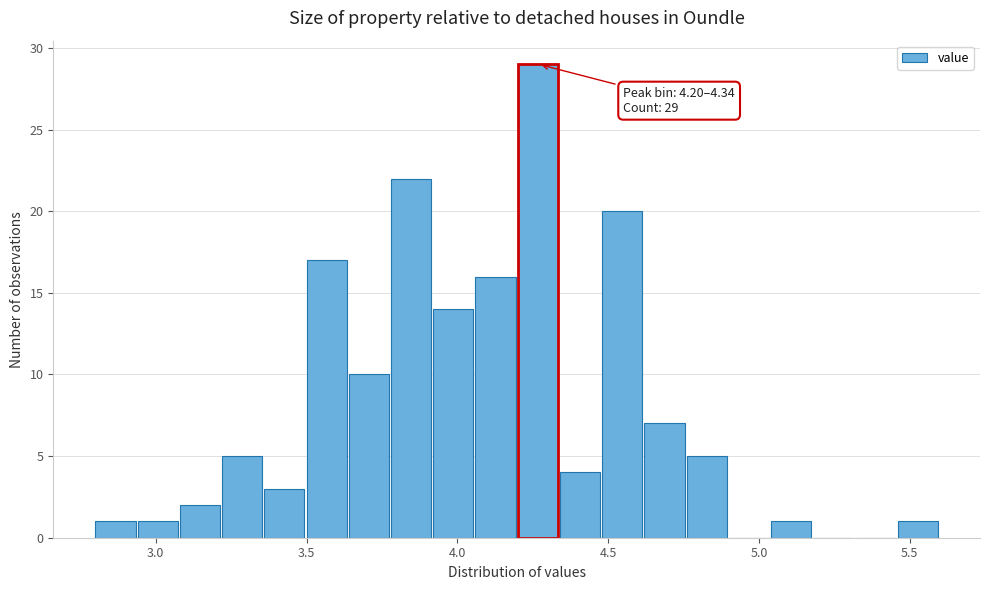

Around what value on the x-axis is the tallest bar? Give the approximate position of its centre, as read against the axis.

4.25